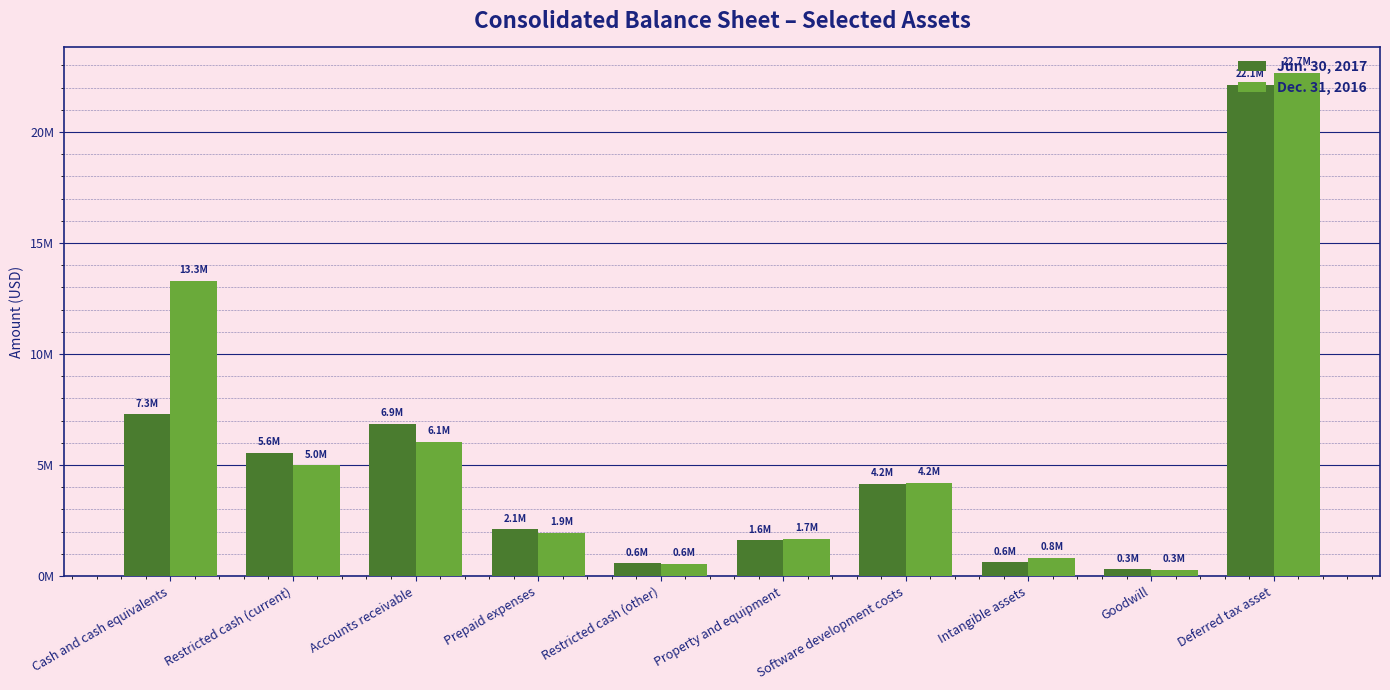

Does the chart contain any negative values?

No